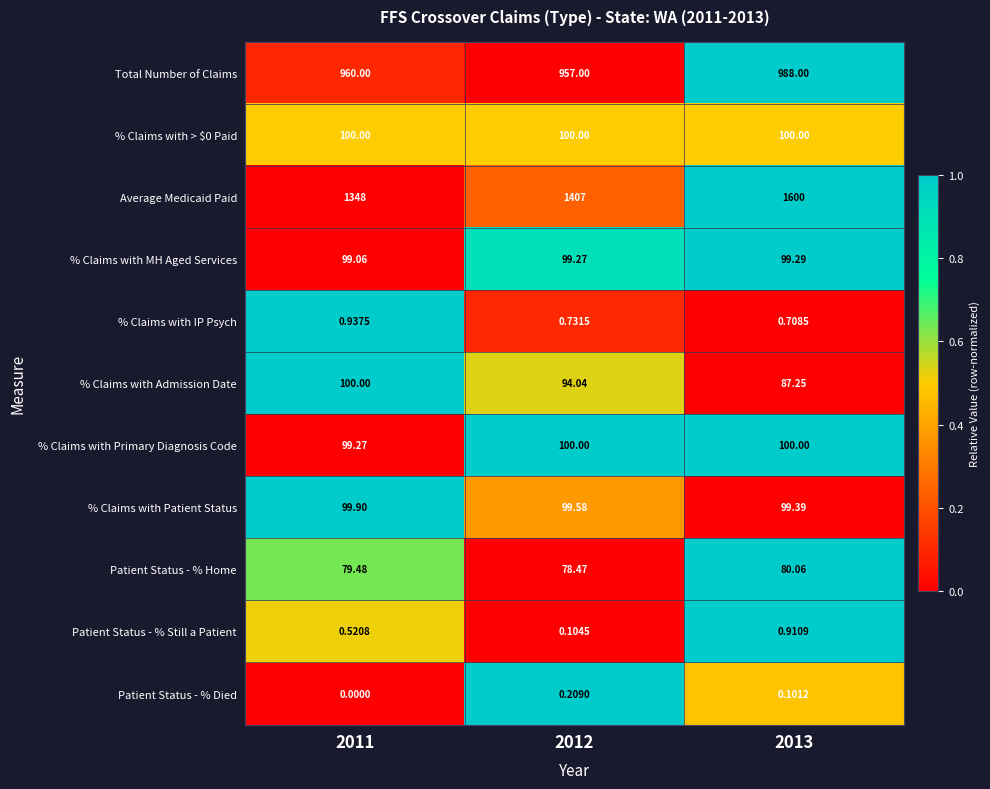

Which series has the widest spread of values?

Average Medicaid Paid